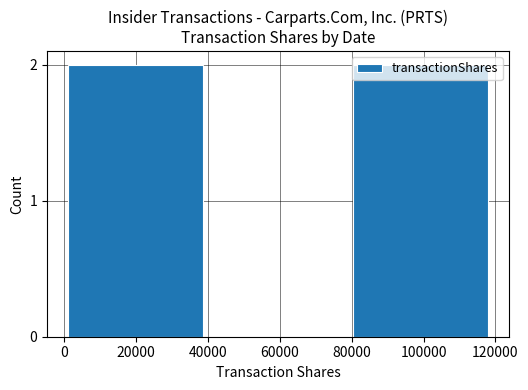

How many positive values are there?

2